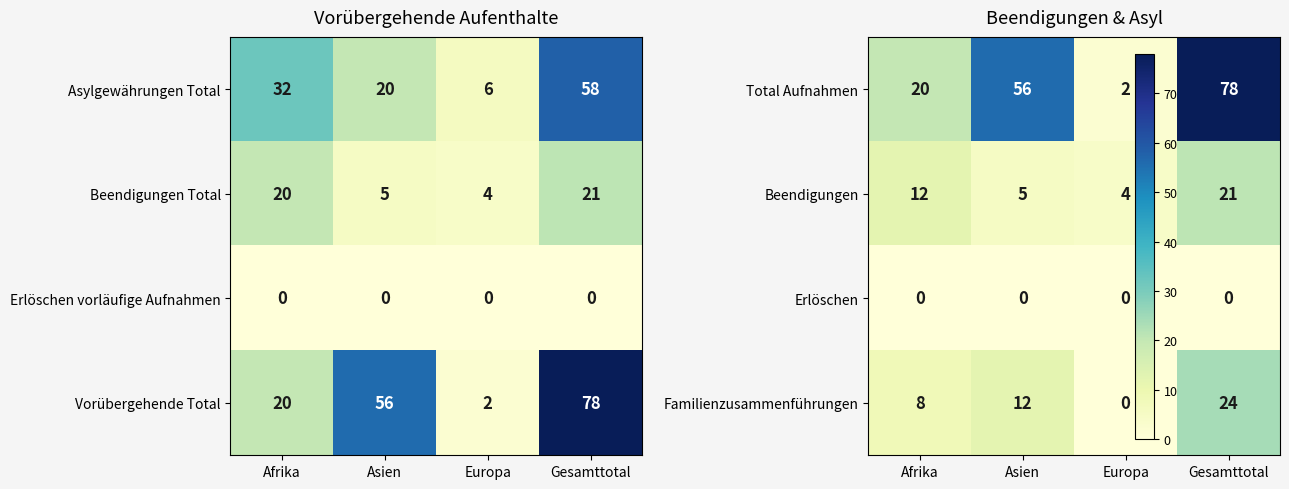

Is the value of Vorübergehende Total at Asien greater than the value of Asylgewährungen Total at Afrika?

Yes